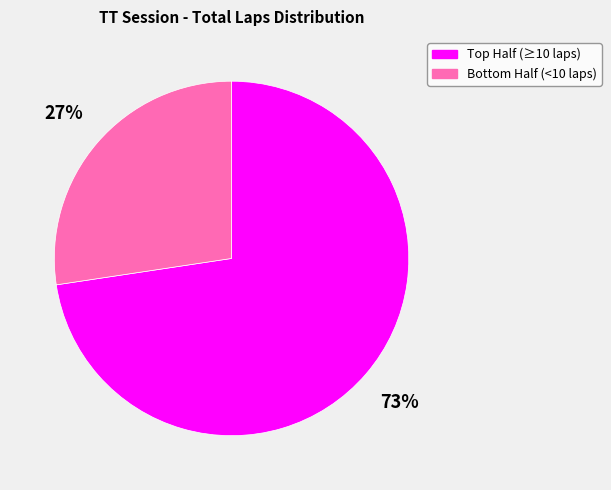

To the nearest percent, what is the average slice percentage?

50%